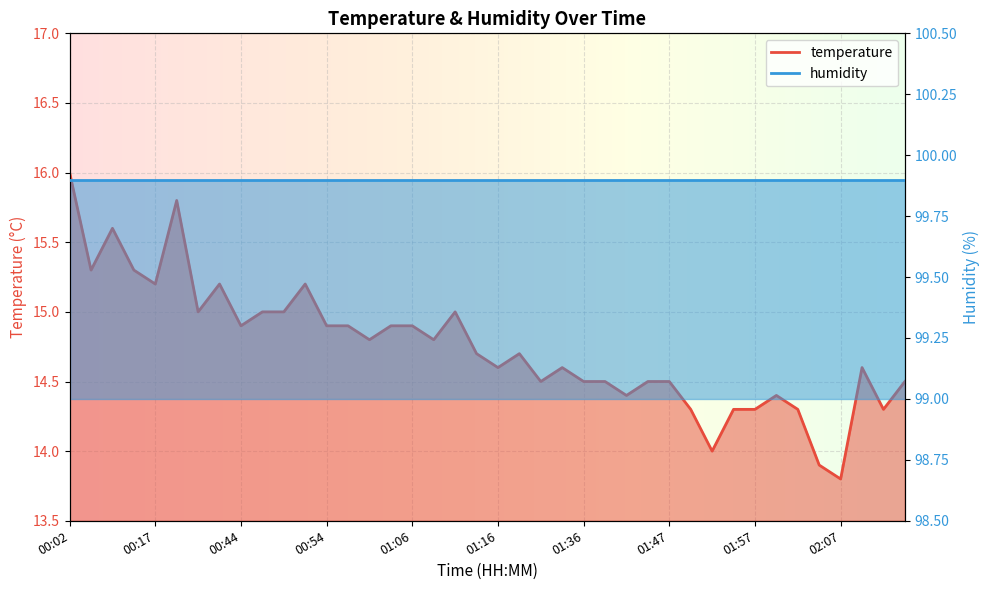

True or false: the data has more than 0 interior local peaks.

True